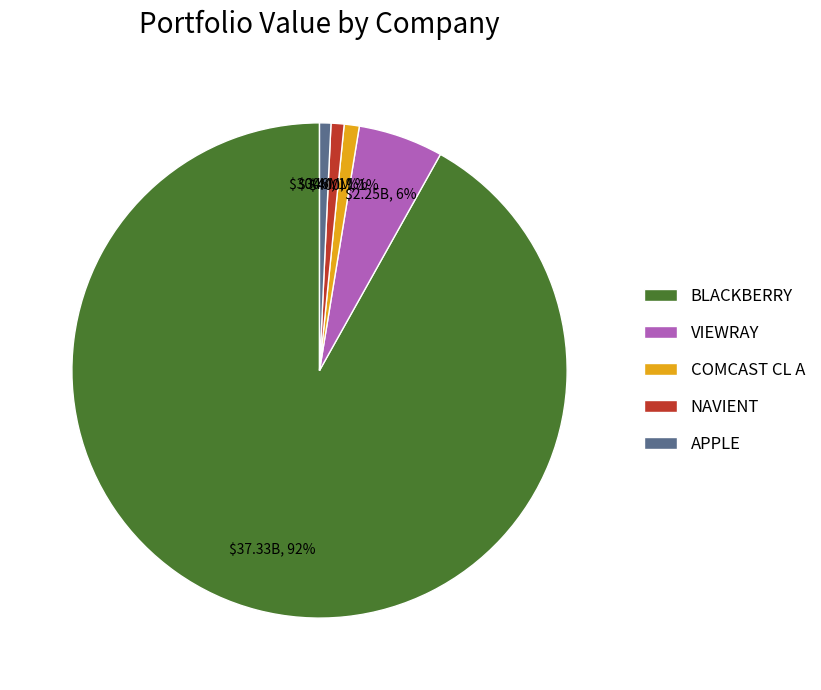

What is the largest slice in the pie chart?

BLACKBERRY